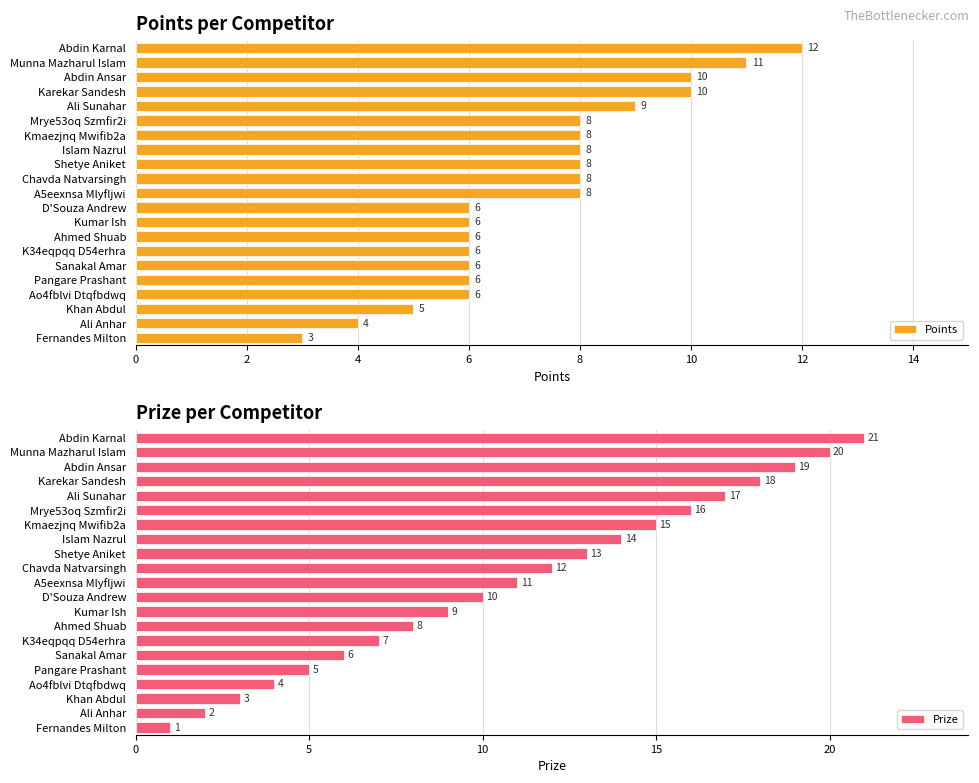

Count the number of categories in the chart.

21